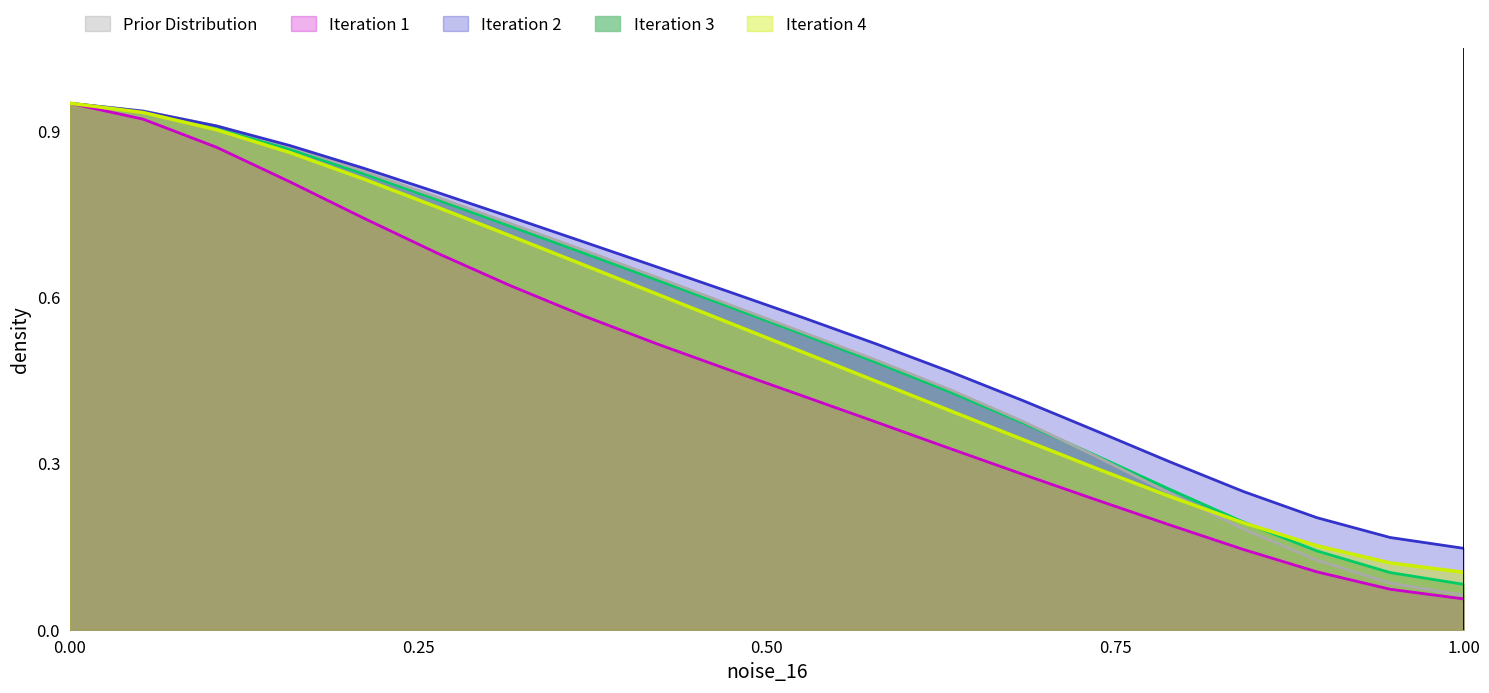

How many lines are shown in the chart?

5